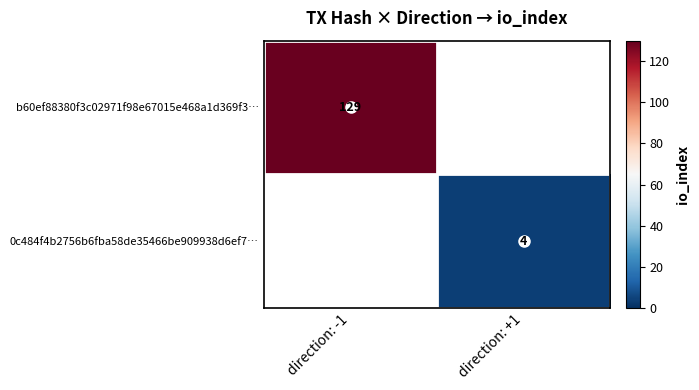

The value of 0c484f4b2756b6fba58de35466be909938d6ef7… at direction: +1 is 4. True or false?

True